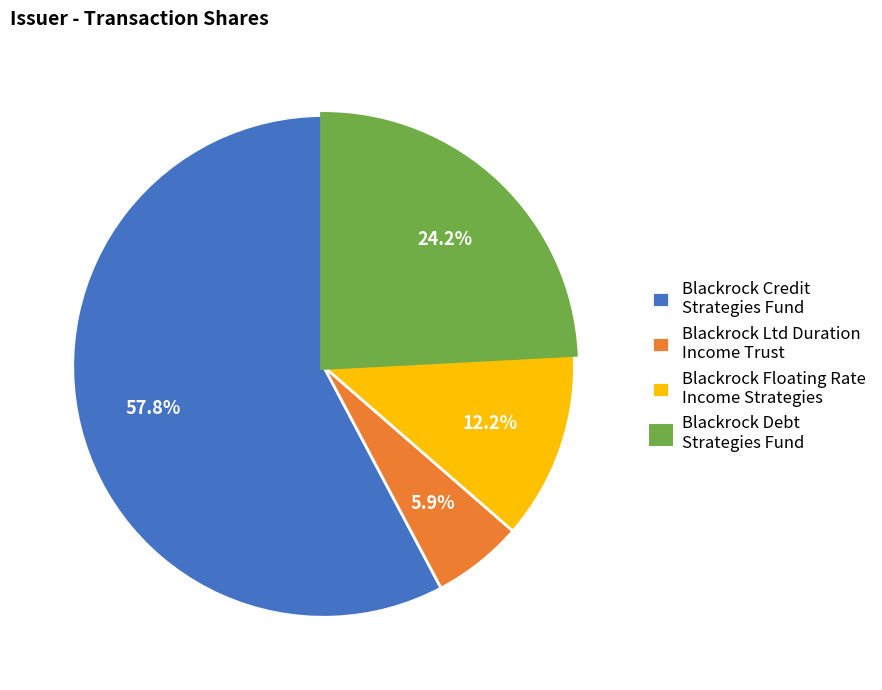

What is the largest slice in the pie chart?

Blackrock Credit Strategies Fund